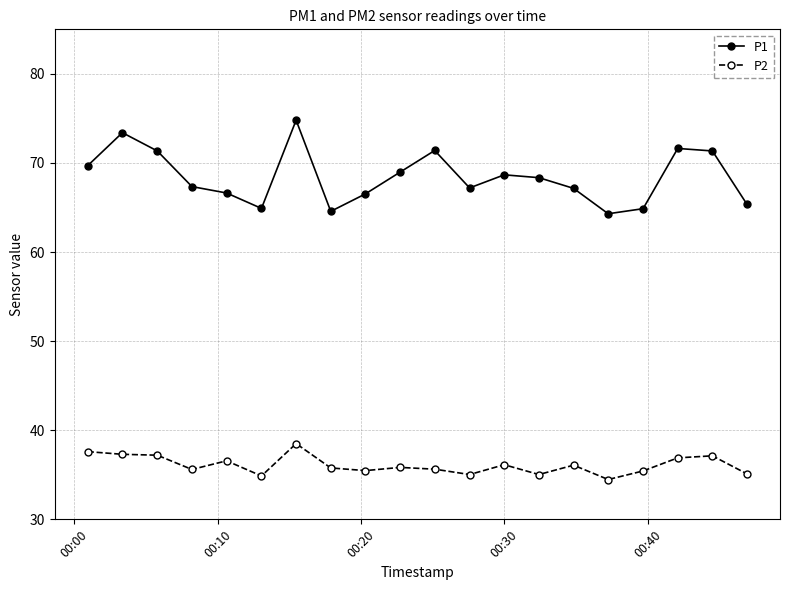

Which series has the widest spread of values?

P1